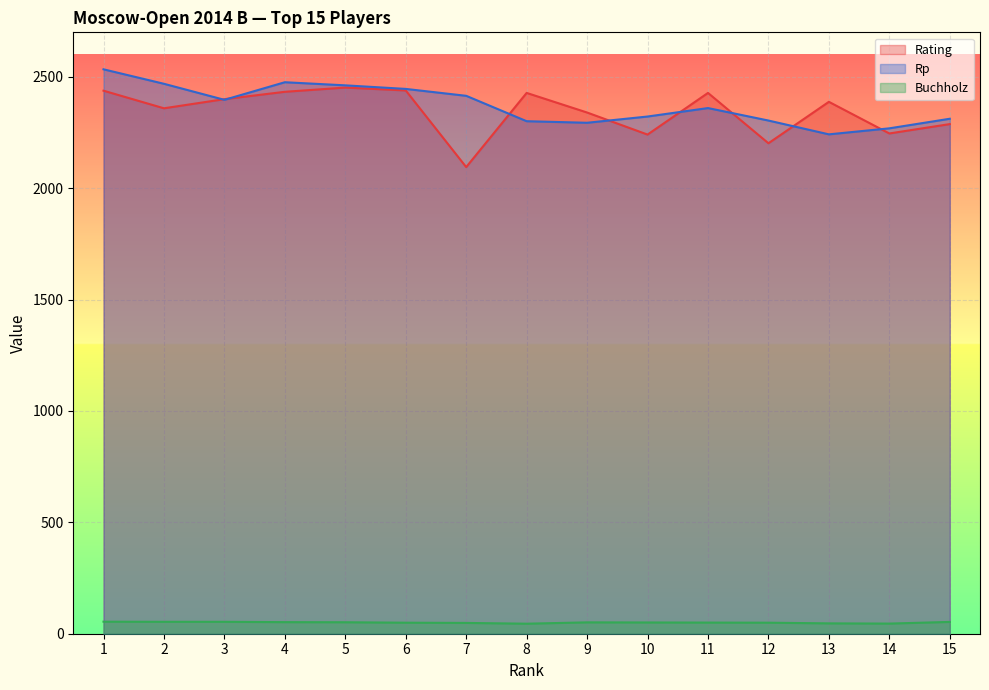

Is the value of Rating at 13 greater than the value of Rp at 1?

No